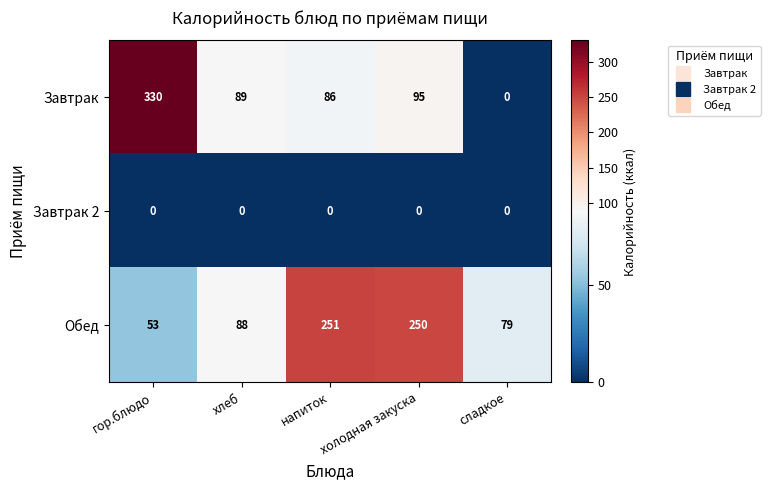

List the series in order of their overall mean, highest first.

Обед, Завтрак, Завтрак 2